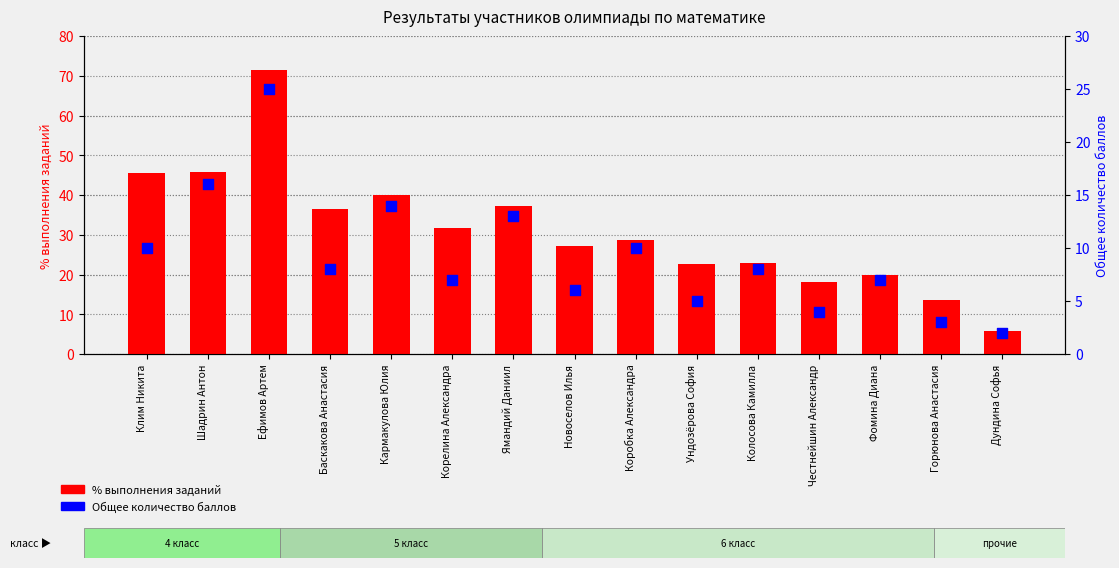

At how many categories does at least one series exceed 57?

1